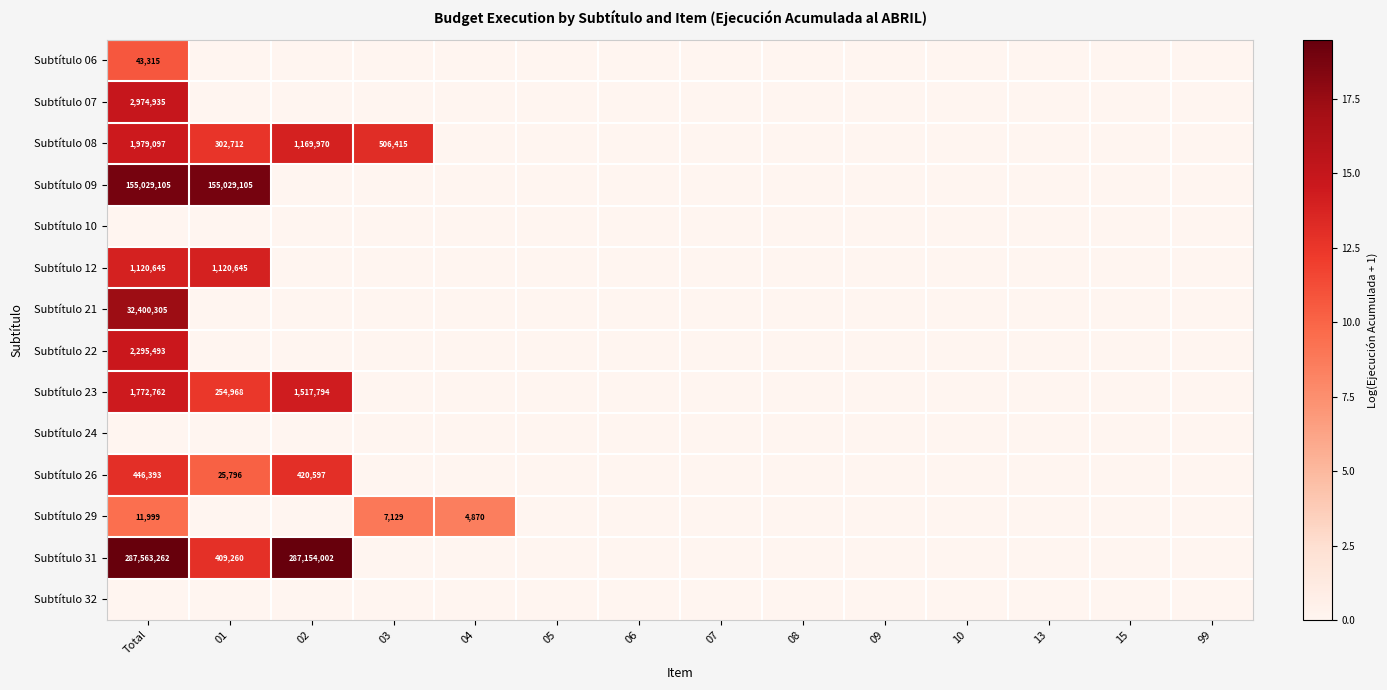

True or false: Subtítulo 22 has a value of -5.0 at 15.

False